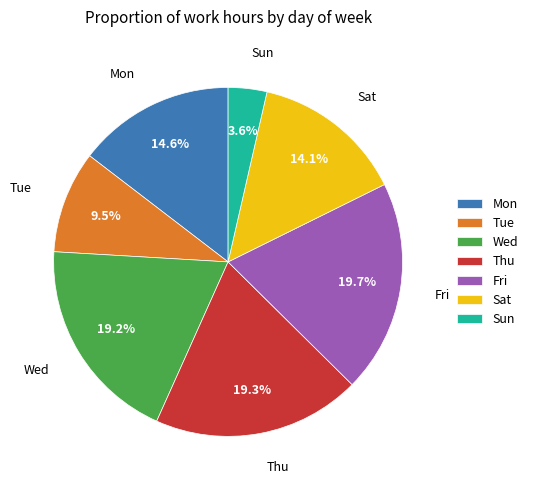

Which slice is the smallest?

Sun